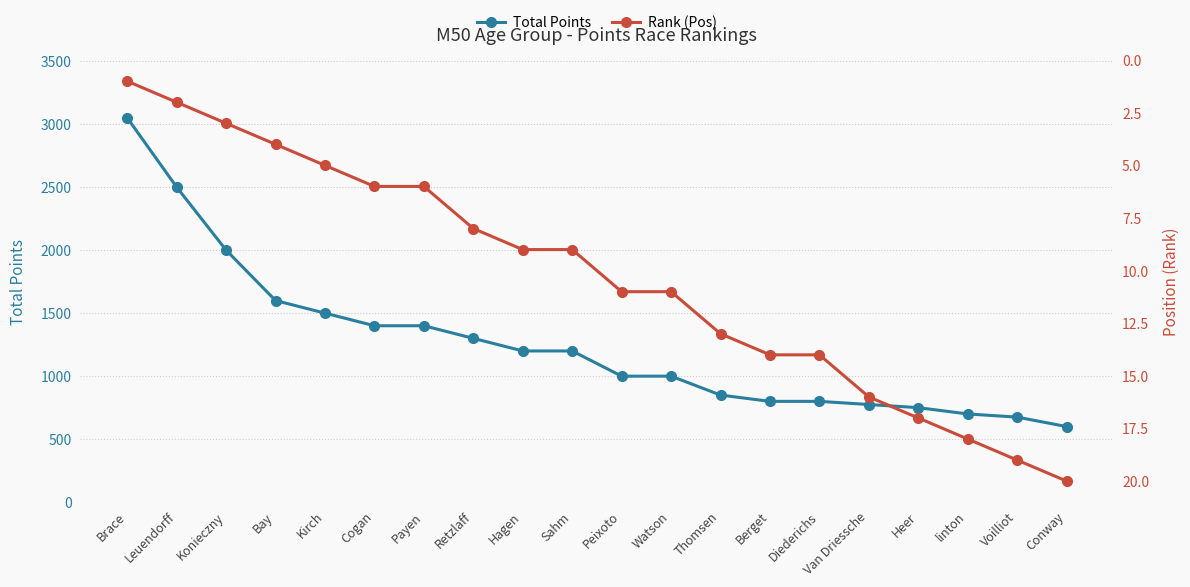

At how many categories does at least one series exceed 1688?

3